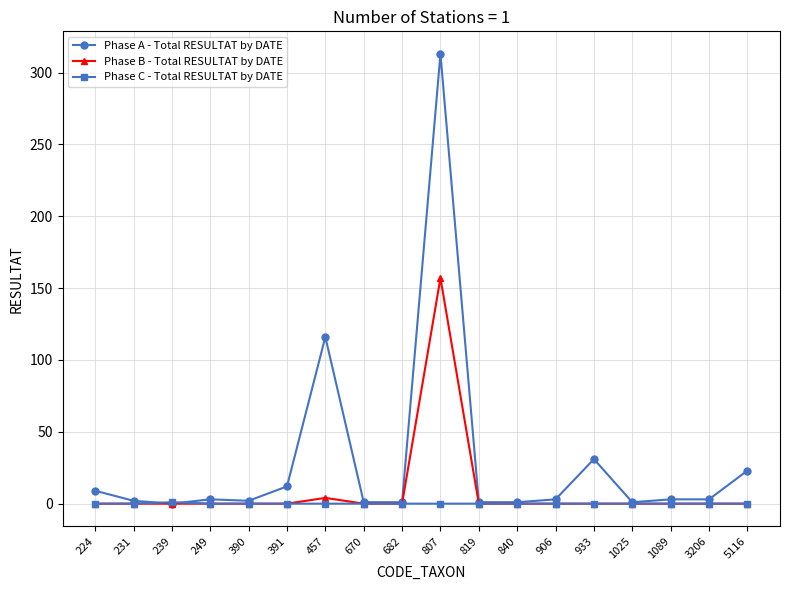

The Phase B - Total RESULTAT by DATE series shows 0 at 231. True or false?

True